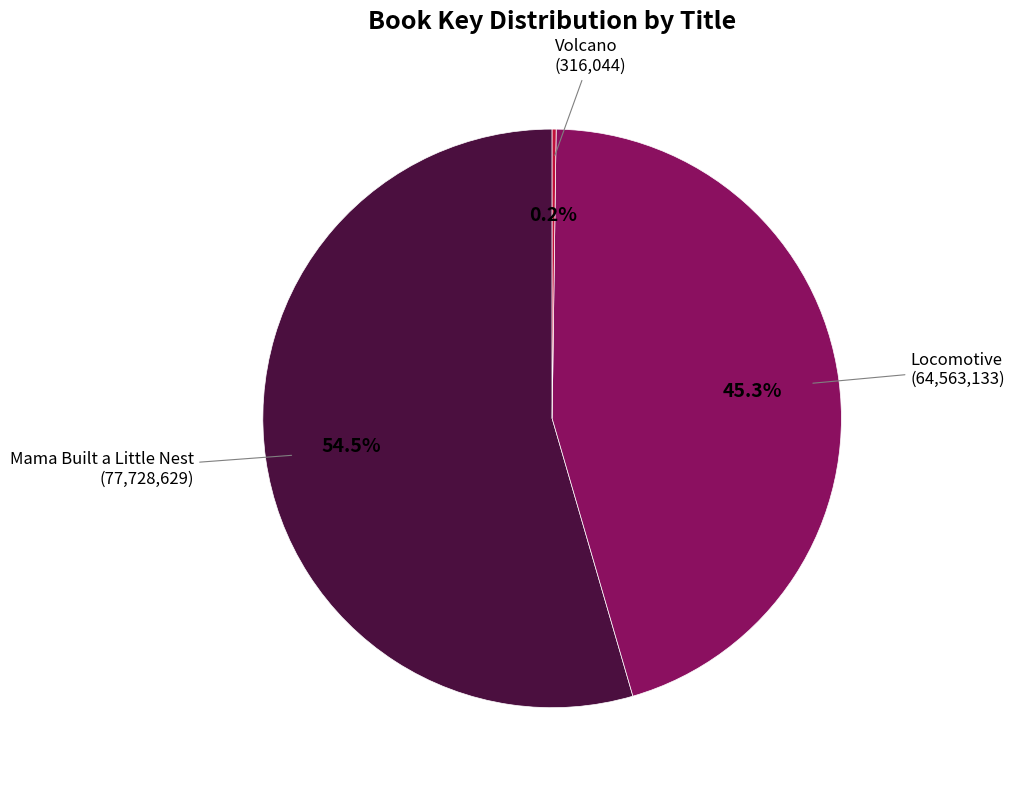

Does any single category account for the majority?

Yes